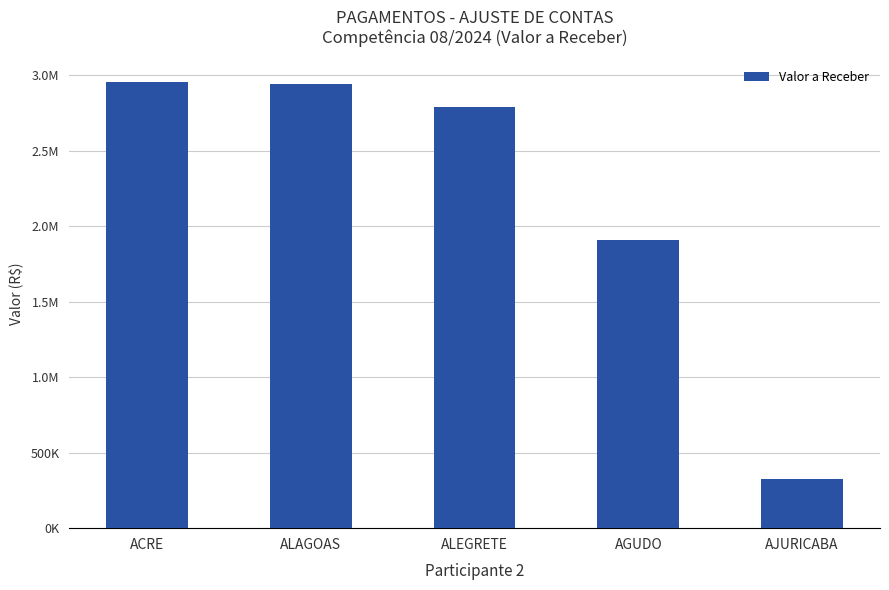

How many values exceed 2791680?

3